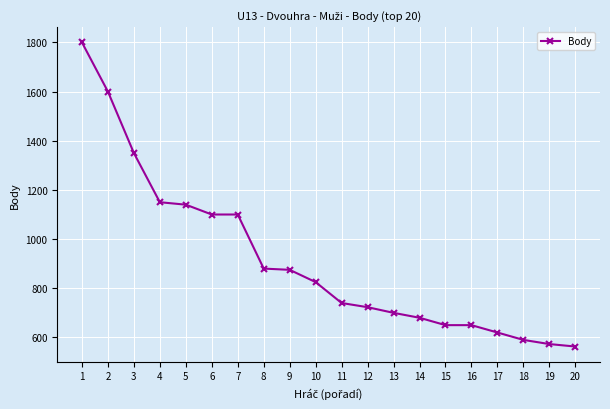

At which label does the data first exceed 825?

1